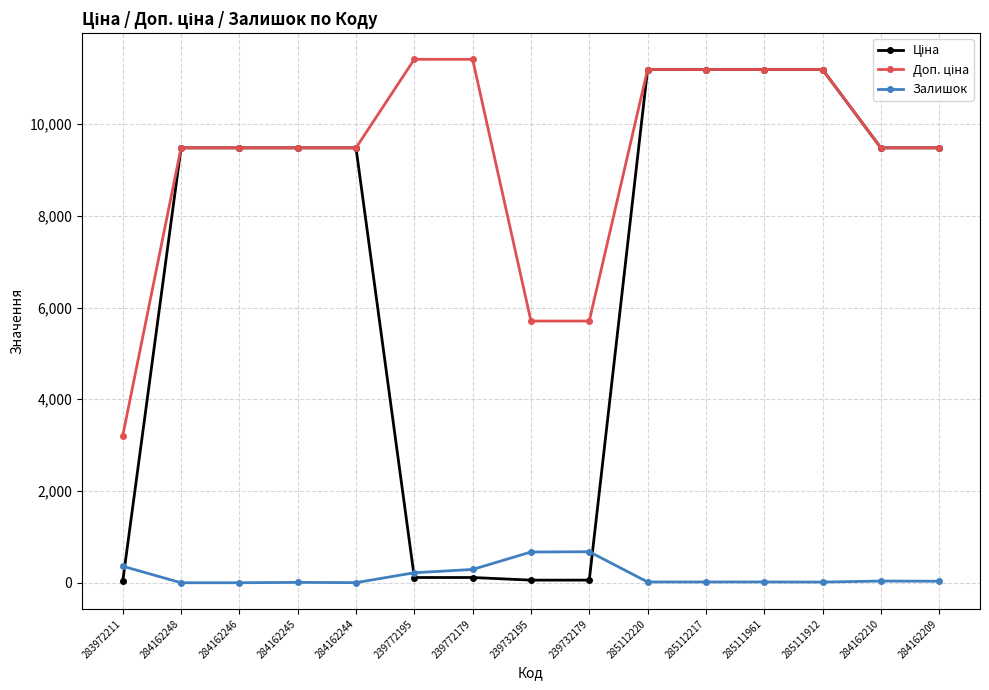

What is the total value across all series at 284162248?

18960.1